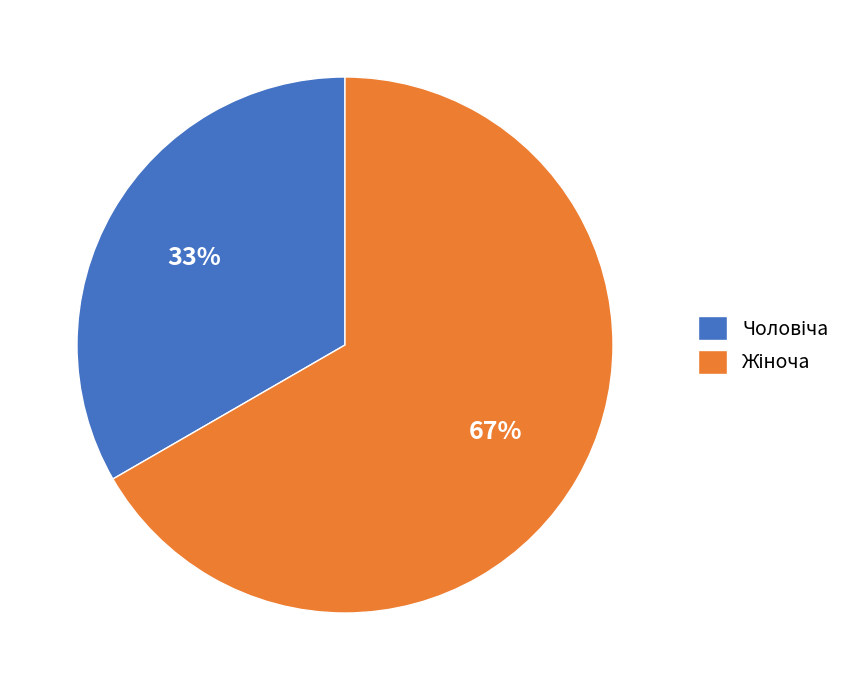

Is there a majority slice in this chart?

Yes